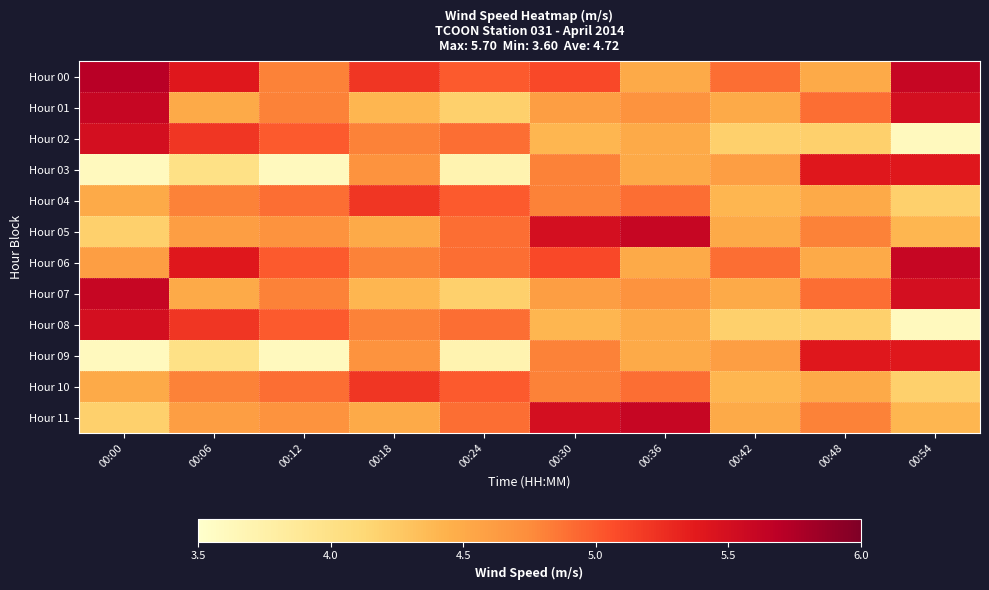

Rank the series by their maximum value, from lowest to highest.

Hour 04, Hour 10, Hour 03, Hour 09, Hour 02, Hour 08, Hour 01, Hour 05, Hour 06, Hour 07, Hour 11, Hour 00